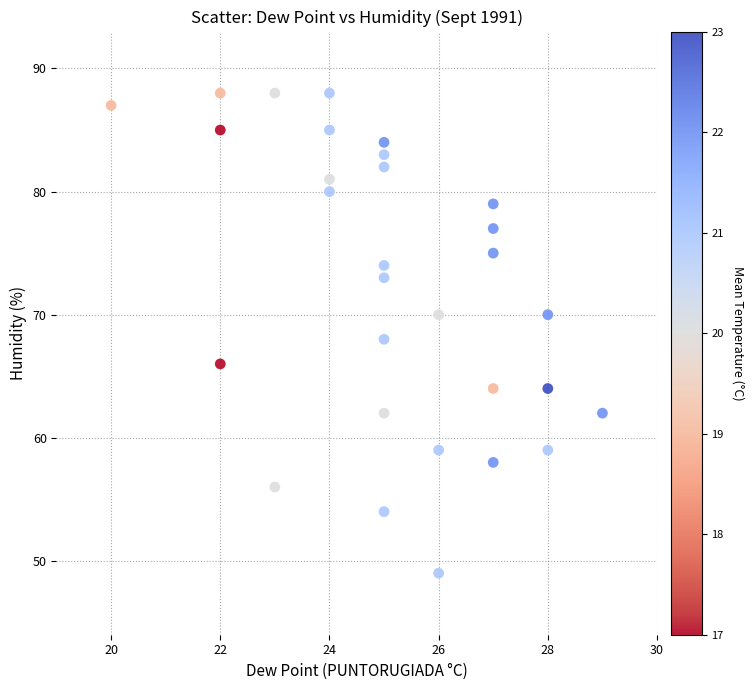

What is the range of Y values (max minus min)?

39